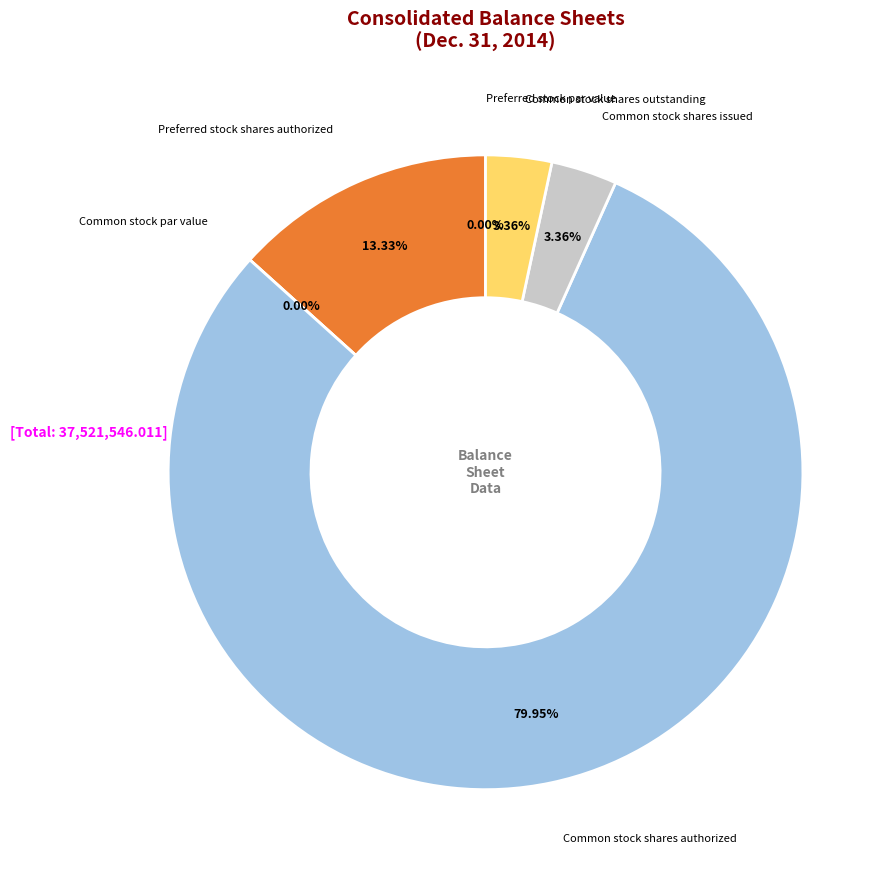

Is it true that Common stock shares outstanding is 3% of the pie?

True